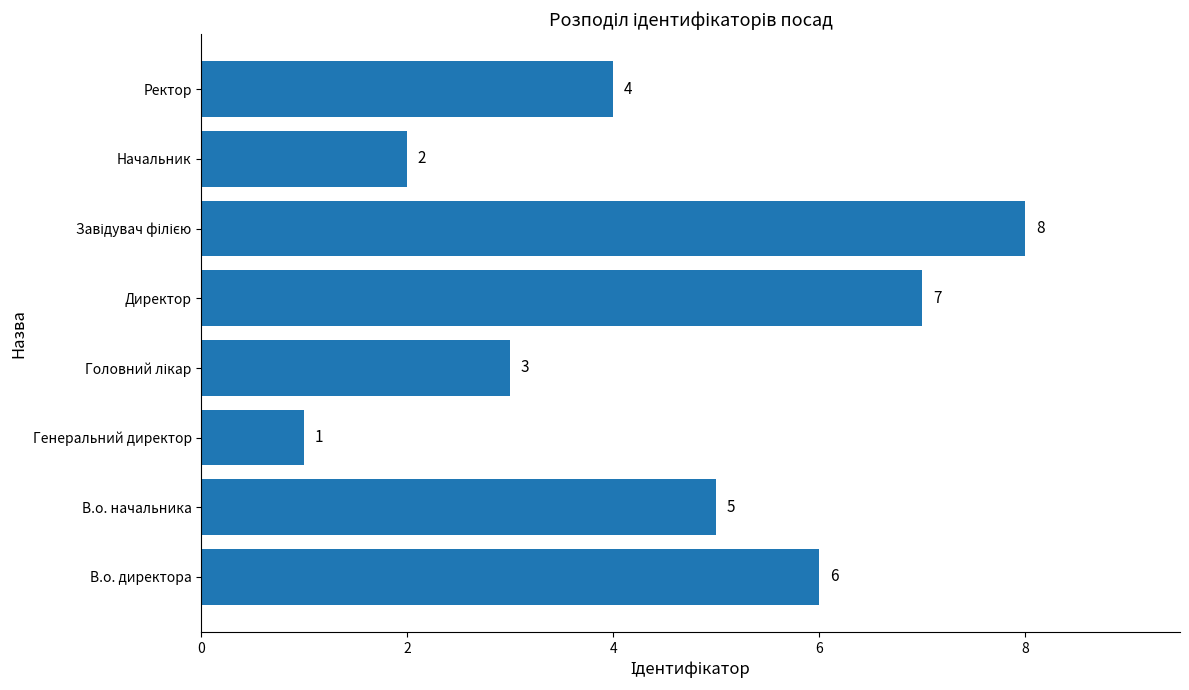

What is the ratio of the value at В.о. директора to the value at Генеральний директор?

6.0